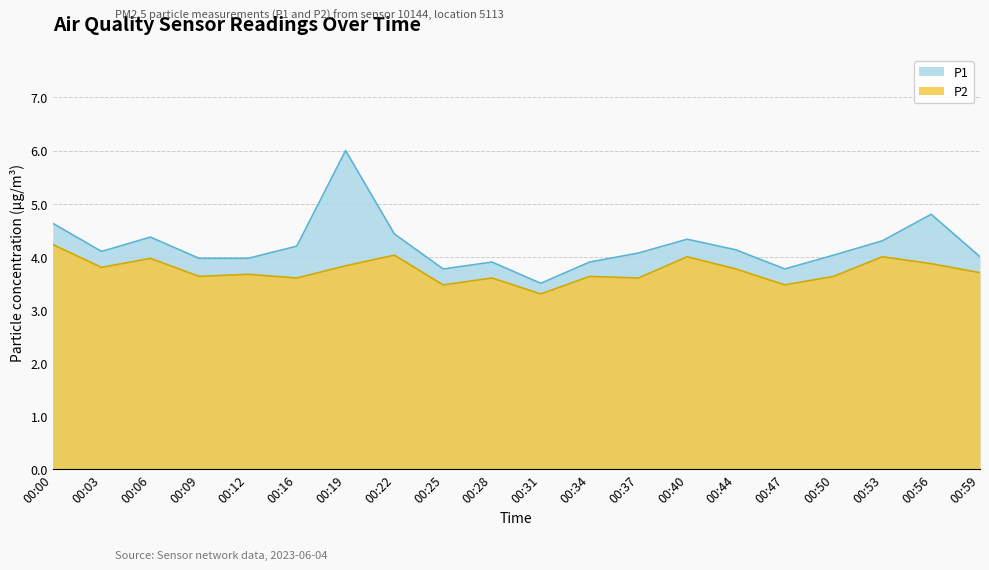

The value of P2 at 00:06 is 2.7. True or false?

False